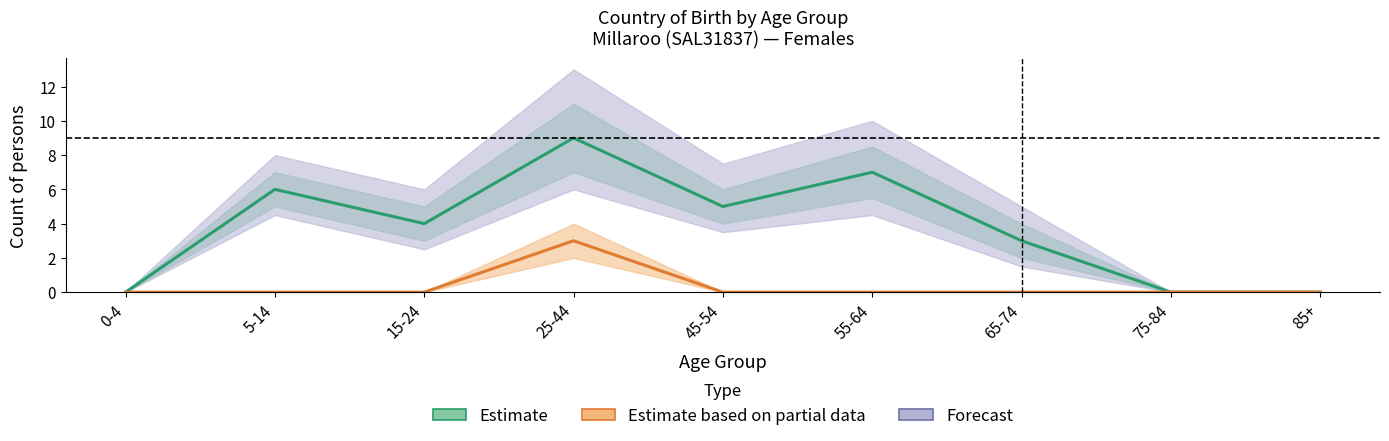

True or false: Estimate has a value of 7 at 45-54.

False